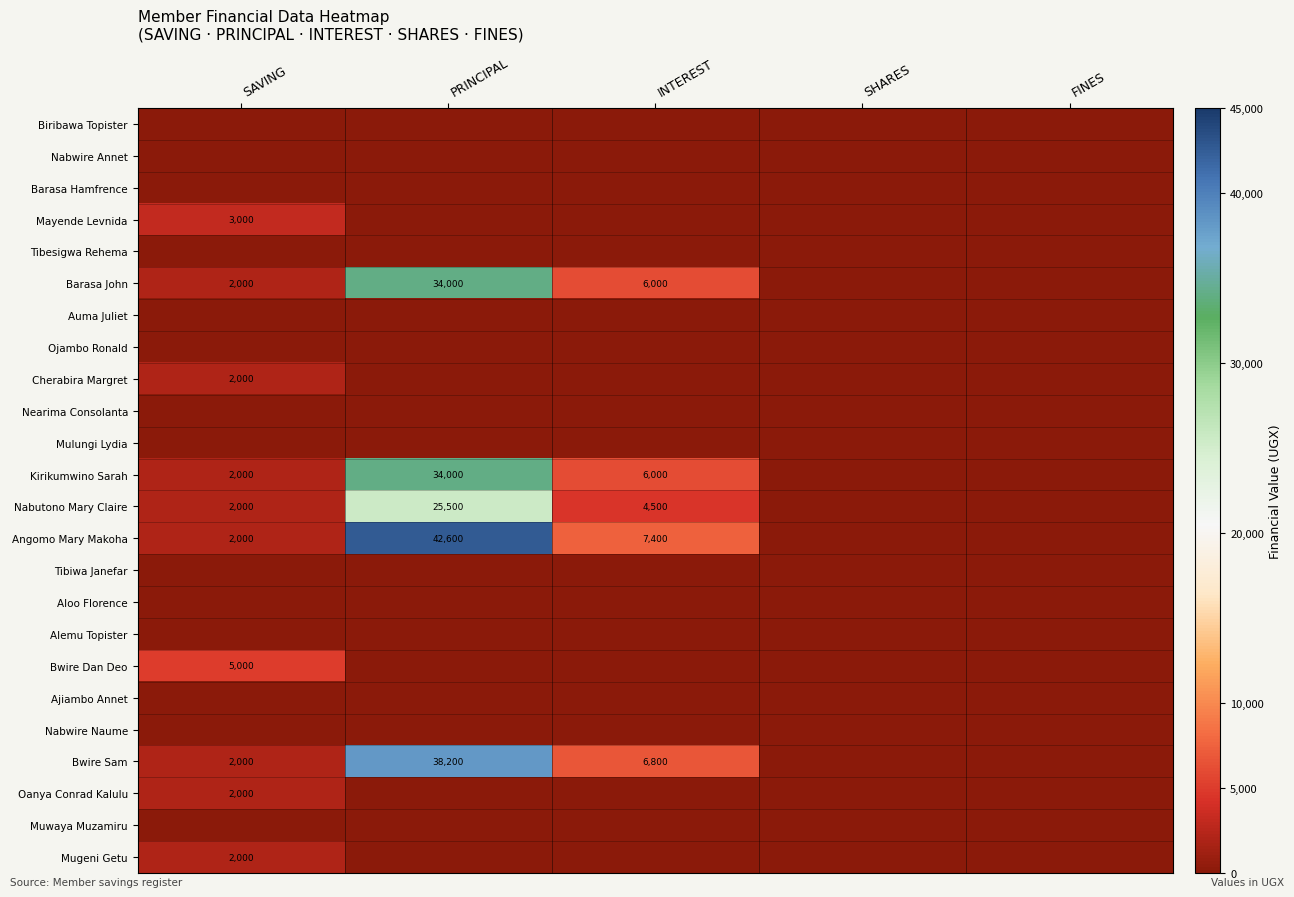

The Bwire Sam series shows 1382 at SAVING. True or false?

False